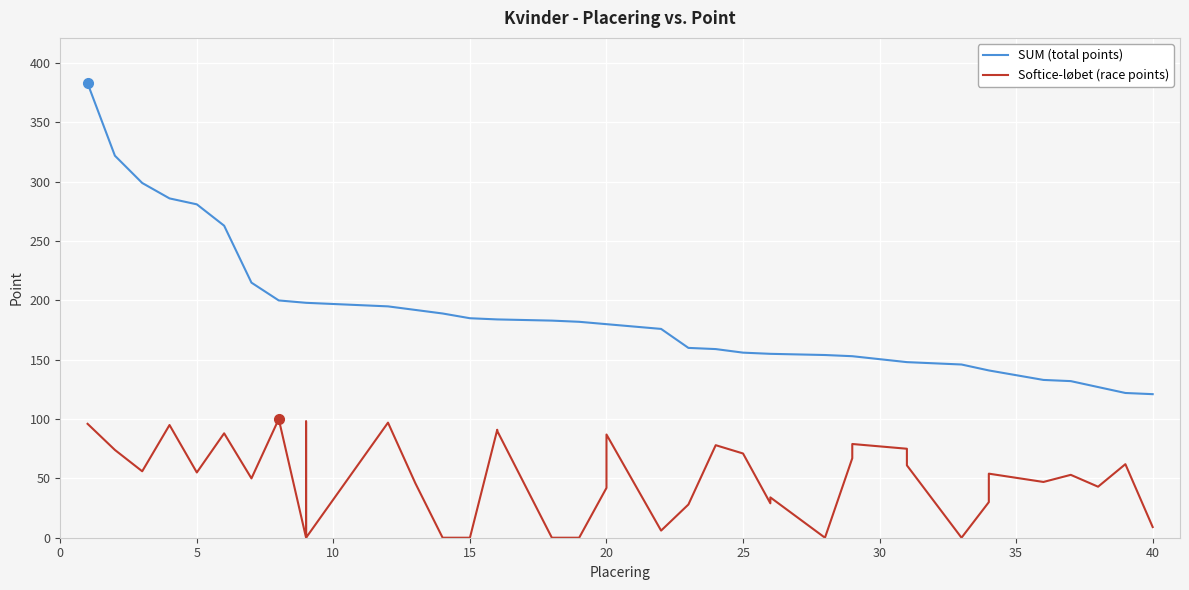

What is the value of the SUM (total points) point at the 32nd from the left?

148